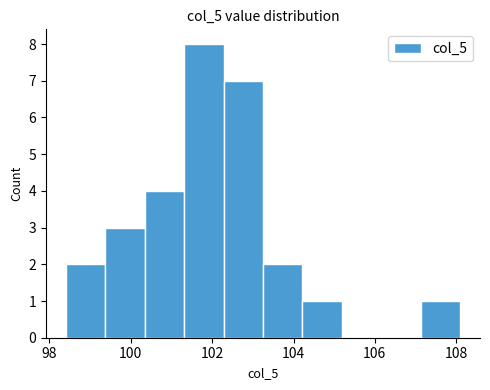

Over which range of the x-axis is the bar tallest?

101.4 to 102.2